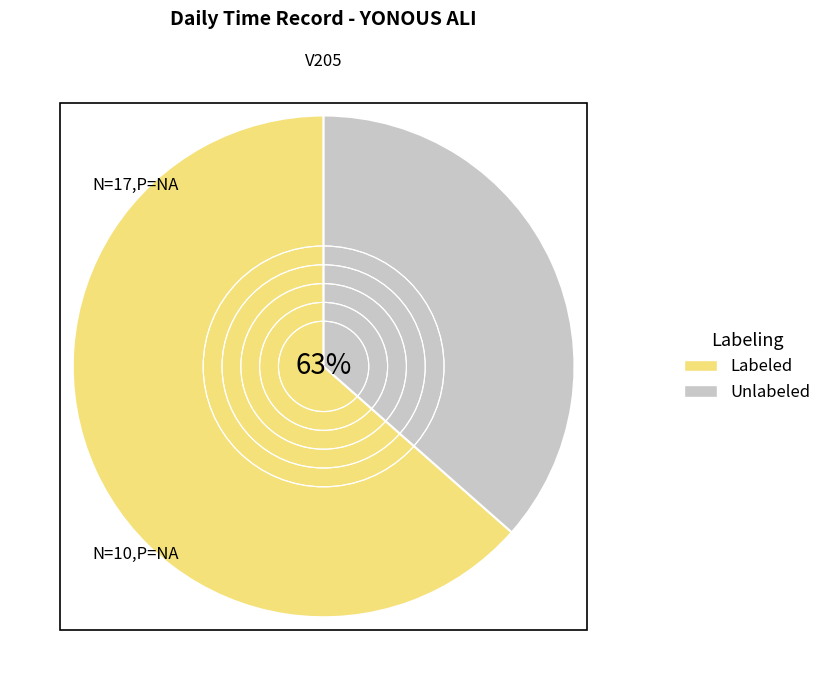

Rank the series by their average value, from highest to lowest.

Labeled, Unlabeled